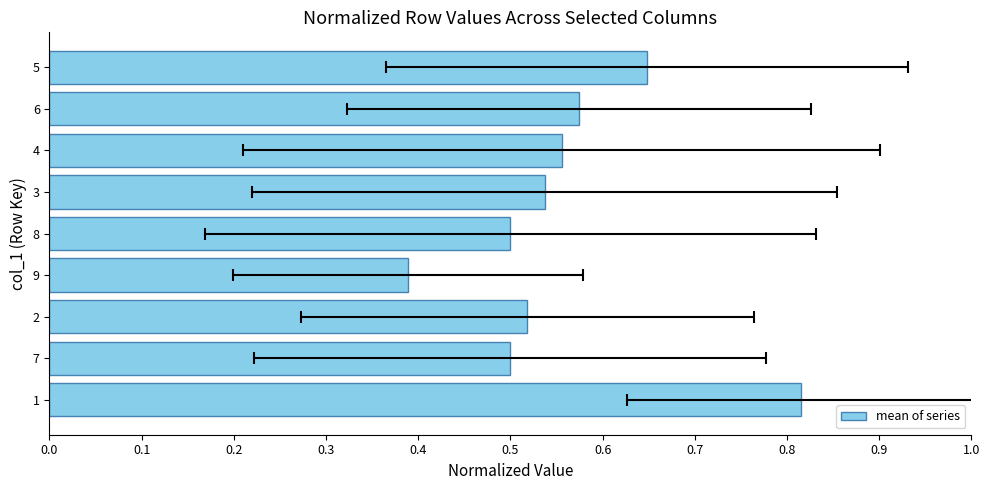

The chart shows a value of 0.7 at 0.4. True or false?

False